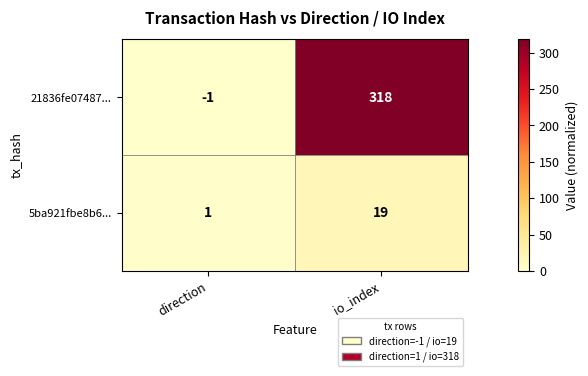

The value of 5ba921fbe8b6... at direction is 1. True or false?

True